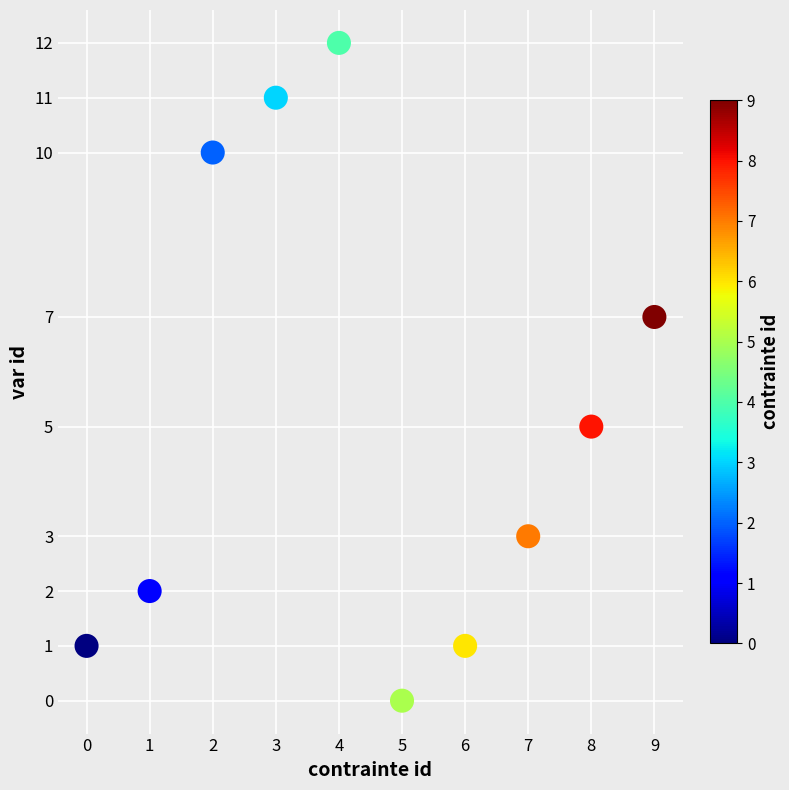

What is the average Y value?

5